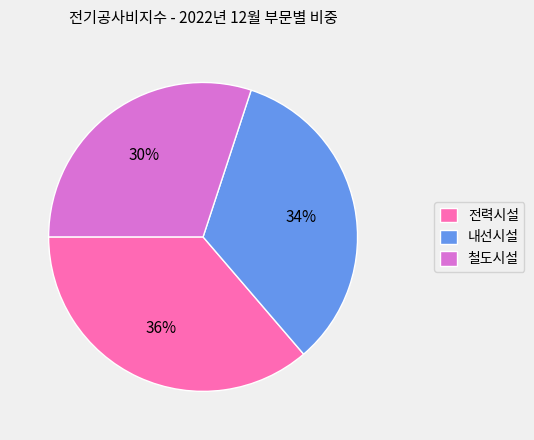

Is there any slice that represents more than half of the pie?

No